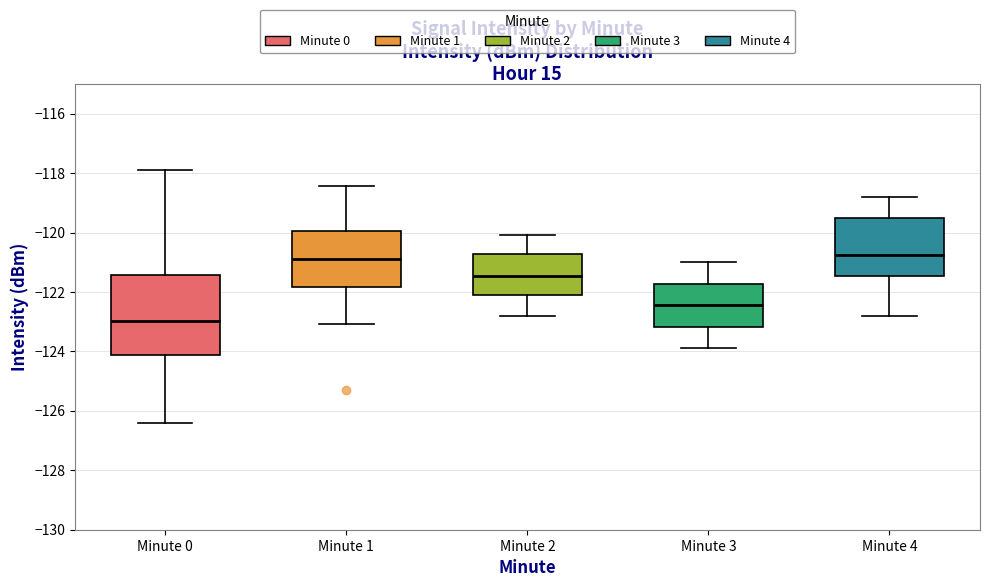

Where is the upper edge of the box for Minute 4 on the y-axis? The values are not printed on the chart, so give them approximately, as read against the axis.

-119.6